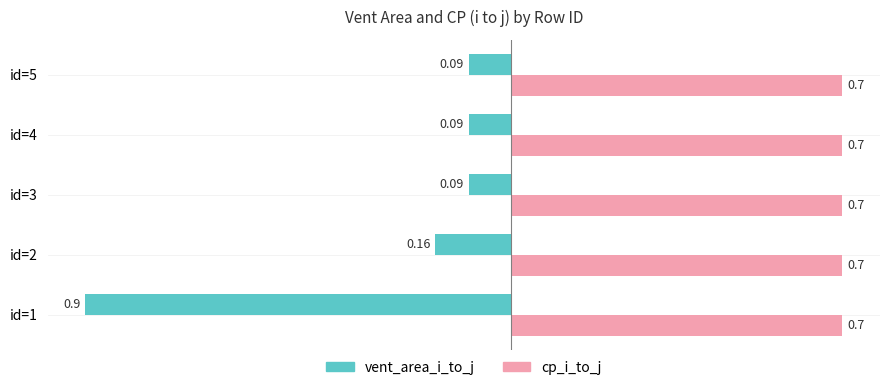

Which series has the largest total across all categories?

cp_i_to_j